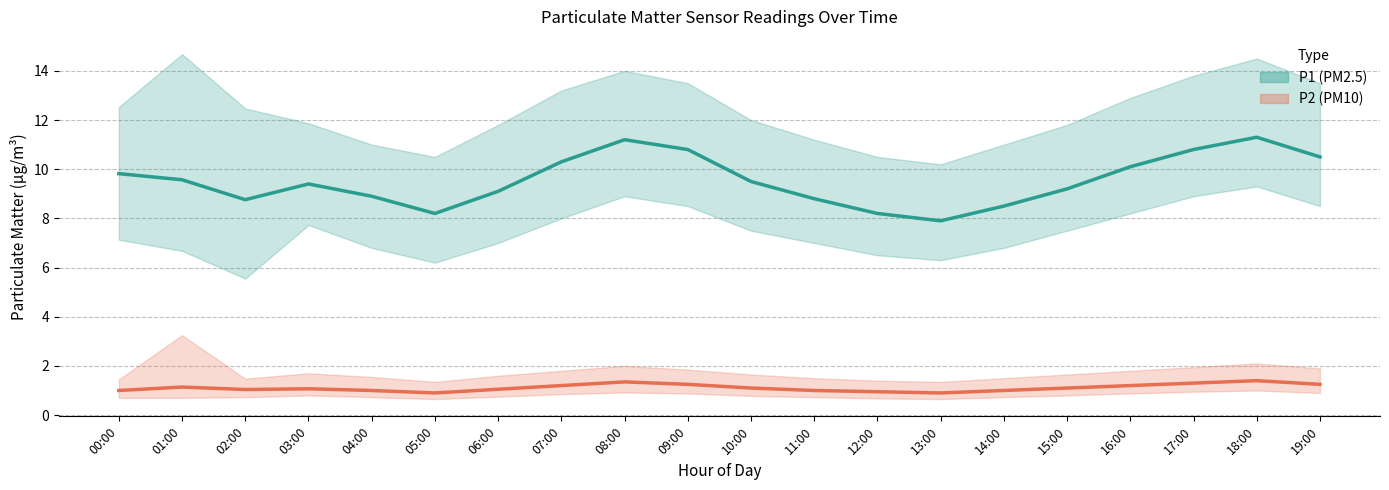

Is this an area chart (filled region under the line)?

No